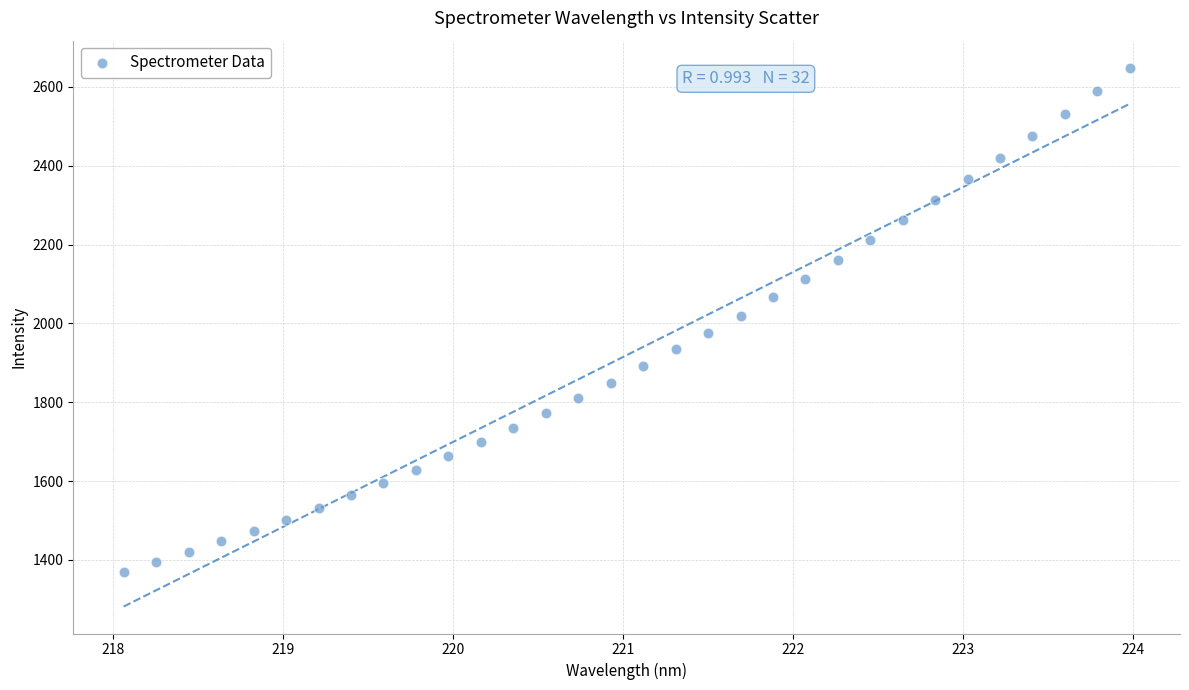

What is the range of X values (max minus min)?

5.9